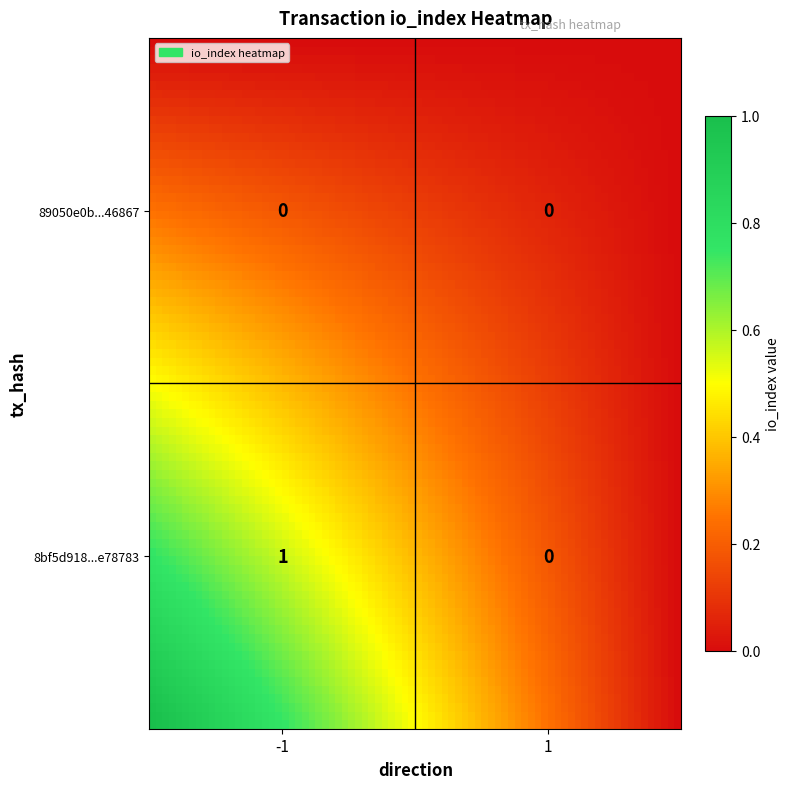

What is the total value across all series at -1?

1